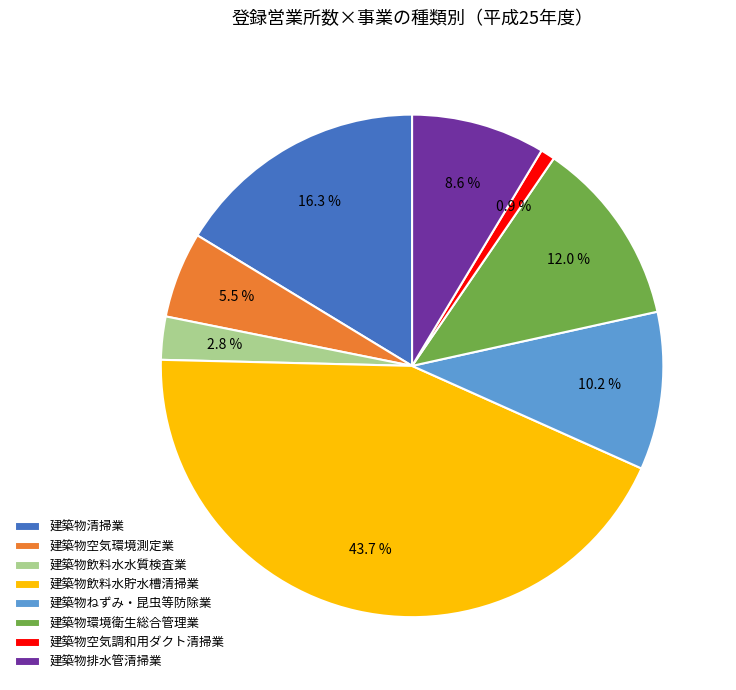

How many slices are in this pie chart?

8